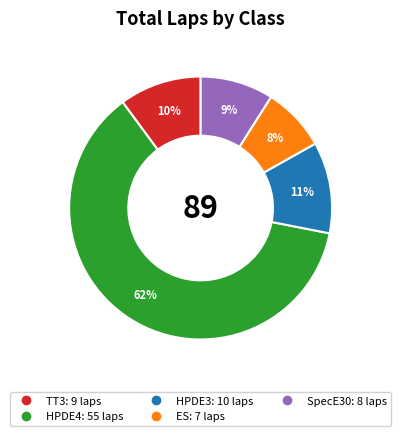

Is there any slice that represents more than half of the pie?

Yes